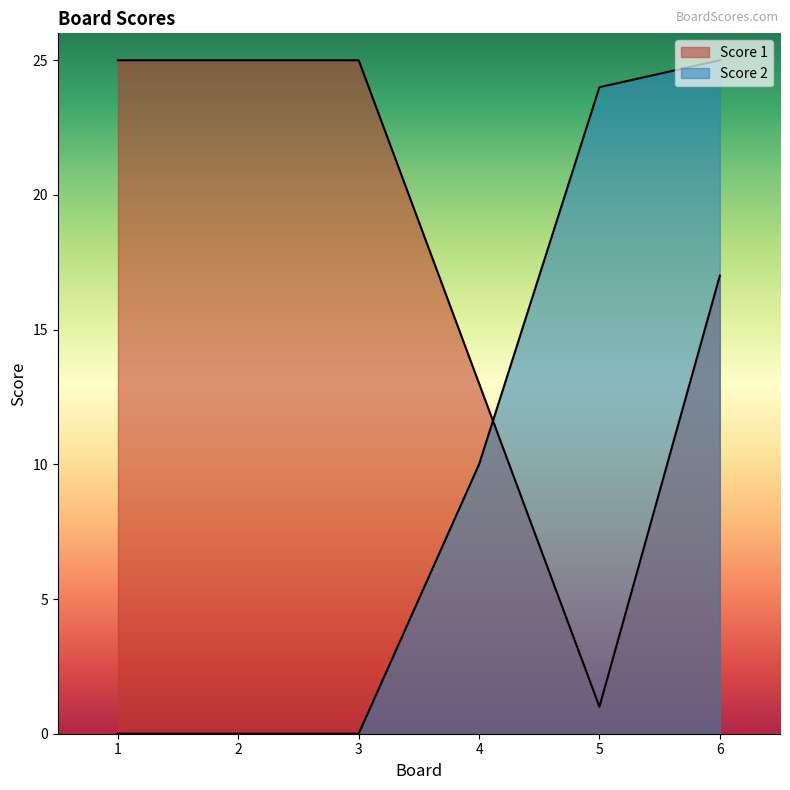

What is the maximum value for Score 2?

25